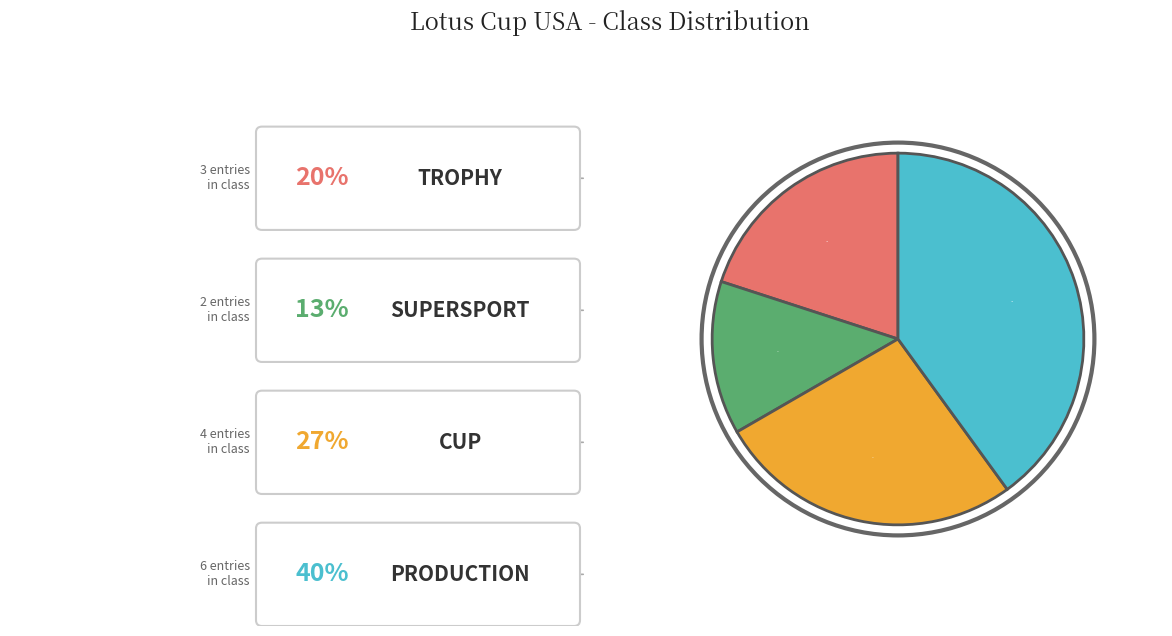

To the nearest percent, what is the average slice percentage?

25%